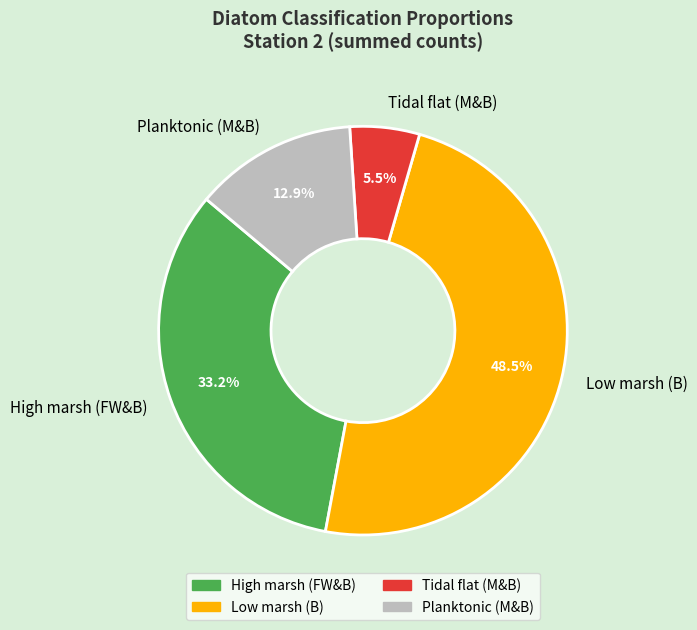

What portion of the pie excludes Low marsh (B)?

51.5%